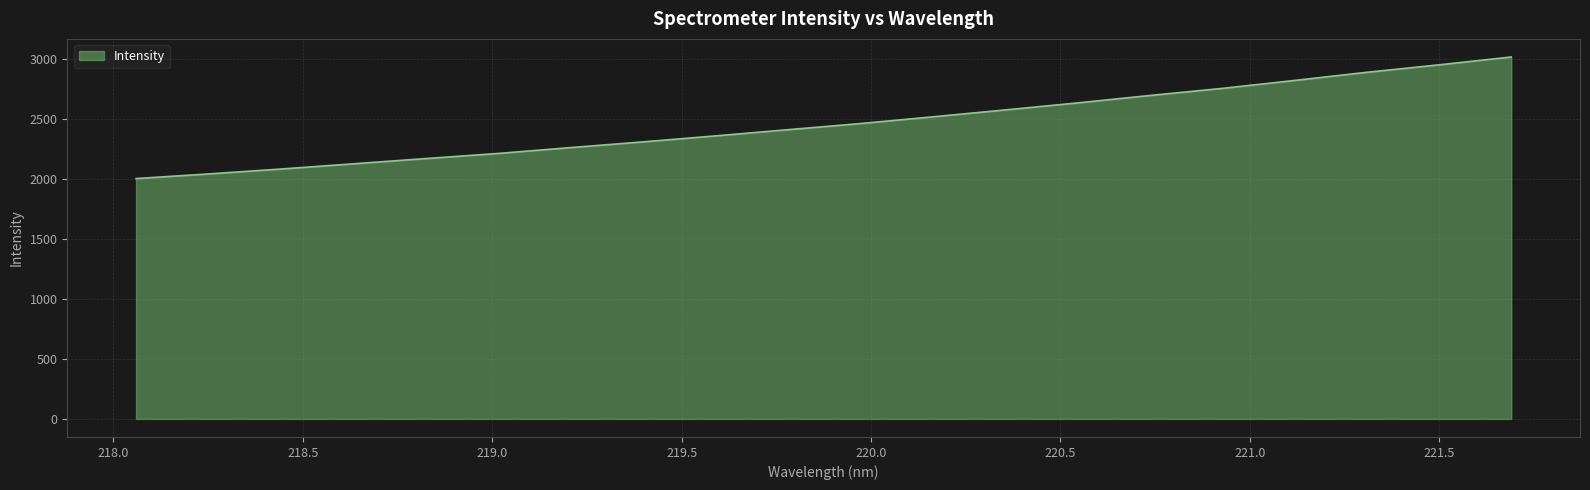

What is the maximum value shown in the chart?

3019.3